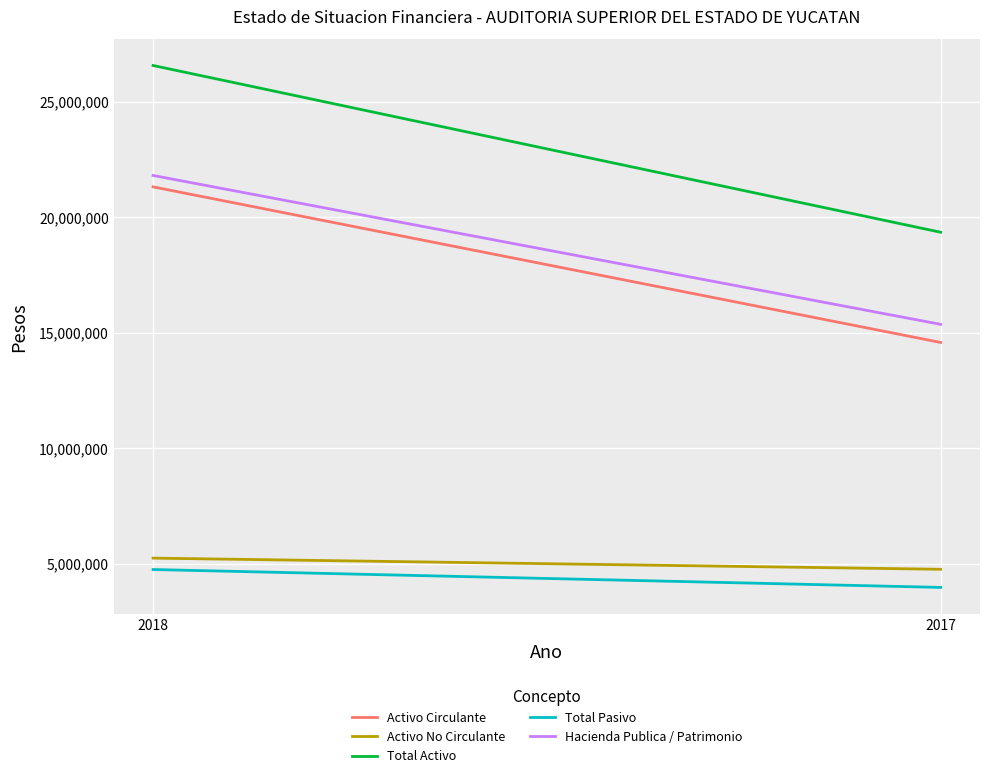

Reading left to right, list all the values displayed in this chart.

Activo Circulante: 21314196	14582717
Activo No Circulante: 5251727	4768588
Total Activo: 26565923	19351305
Total Pasivo: 4757982	3984539
Hacienda Publica / Patrimonio: 21807941	15366766